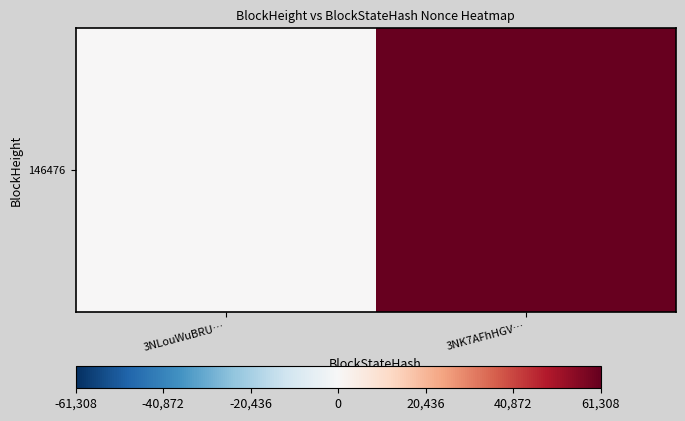

How many values are between 0 and 61308?

2